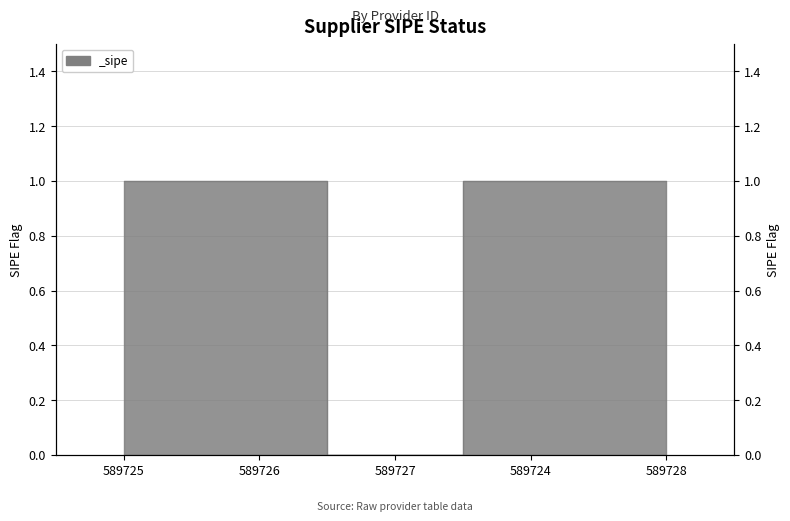

How many points are lower than both their immediate neighbors (excluding endpoints)?

1